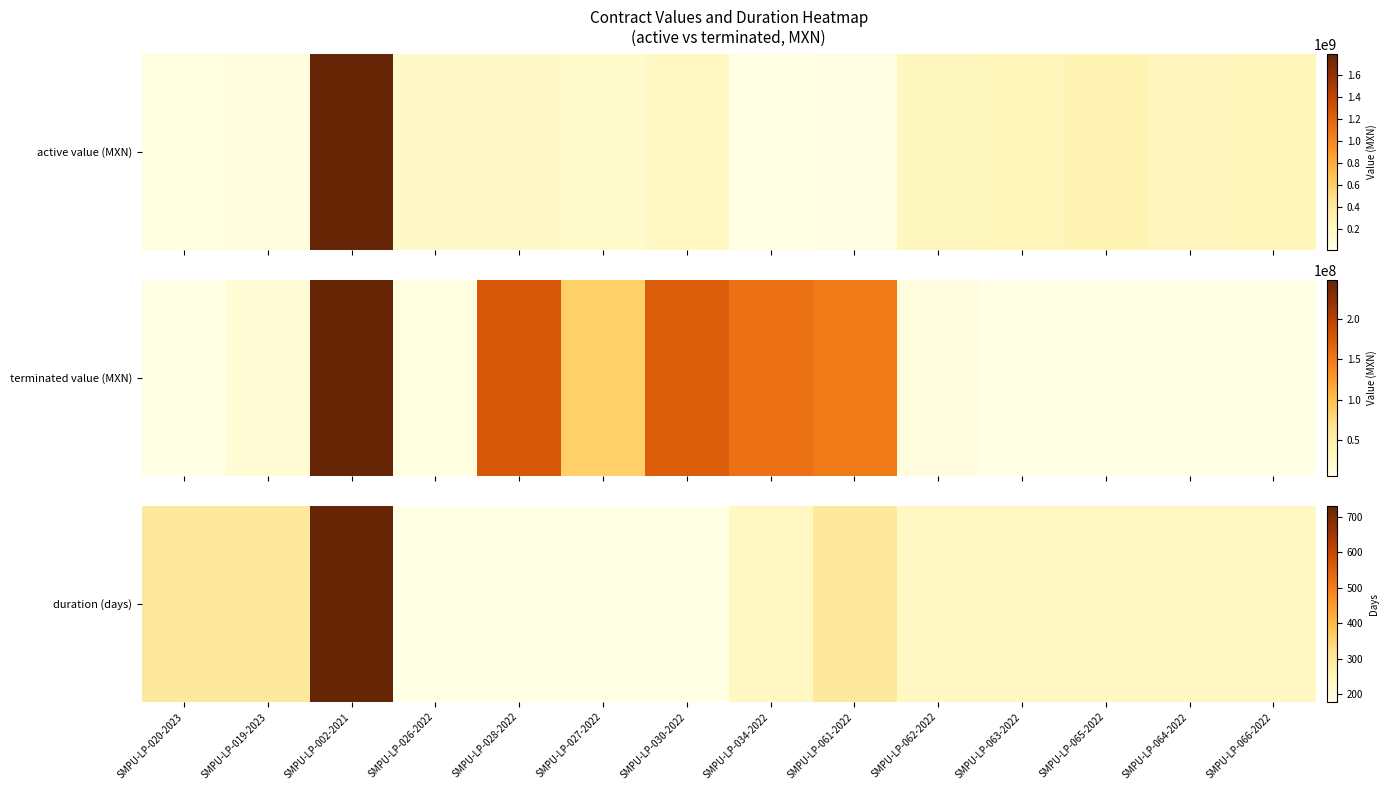

Count the number of values greater than 239.

4